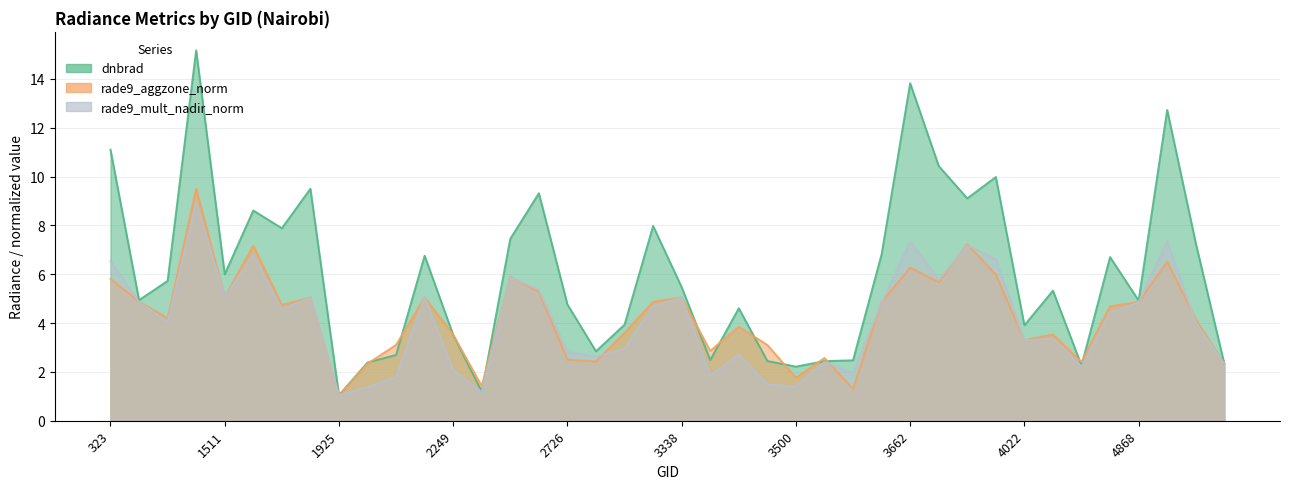

Does the chart have visible grid lines?

Yes